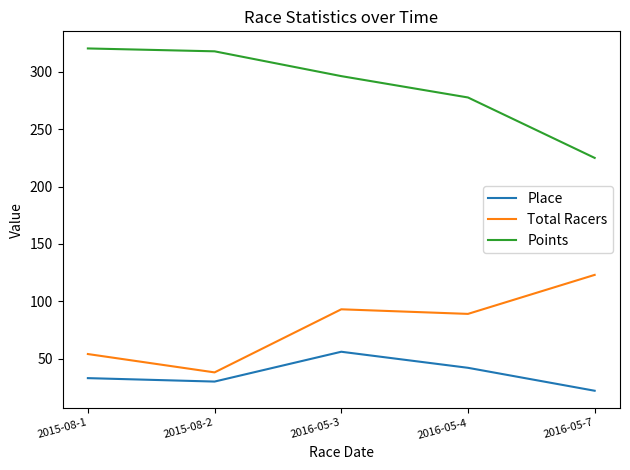

True or false: Points and Total Racers cross at least once.

False